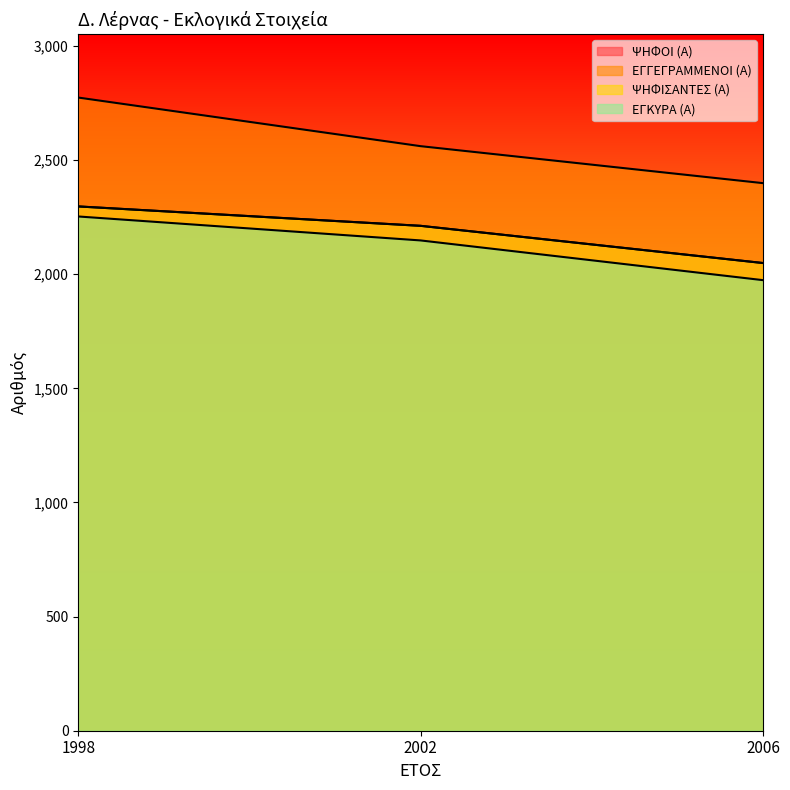

What is the sum of all ΨΗΦΟΙ (Α) values?

6558